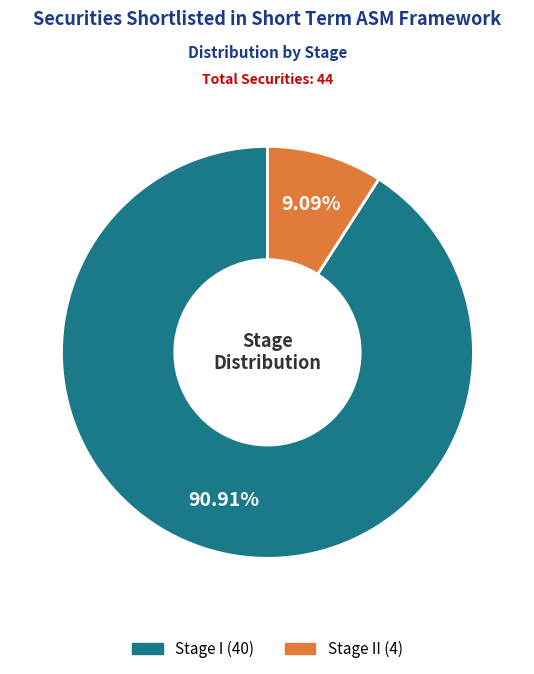

Is there any slice that represents more than half of the pie?

Yes